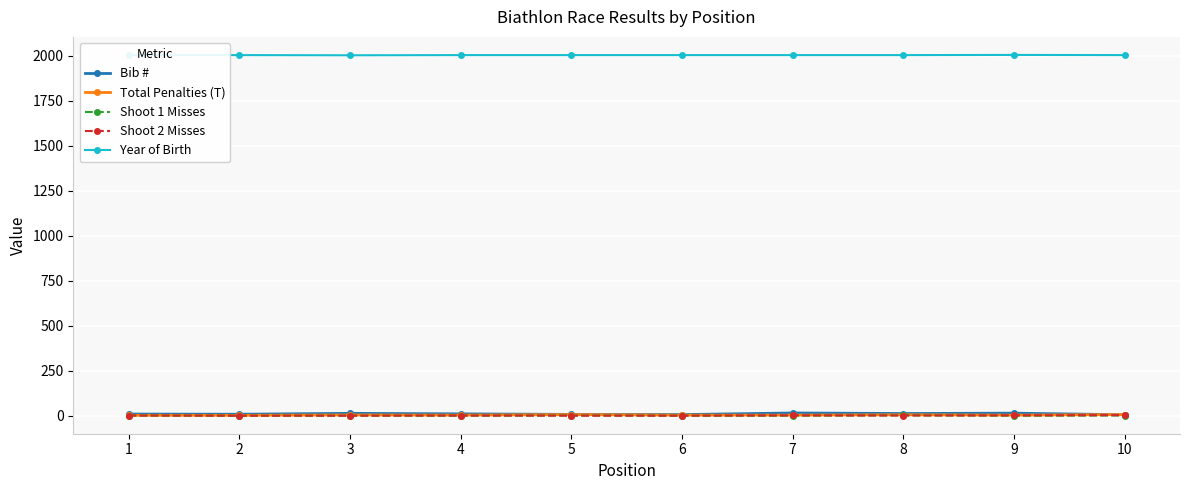

True or false: Bib # and Year of Birth cross at least once.

False